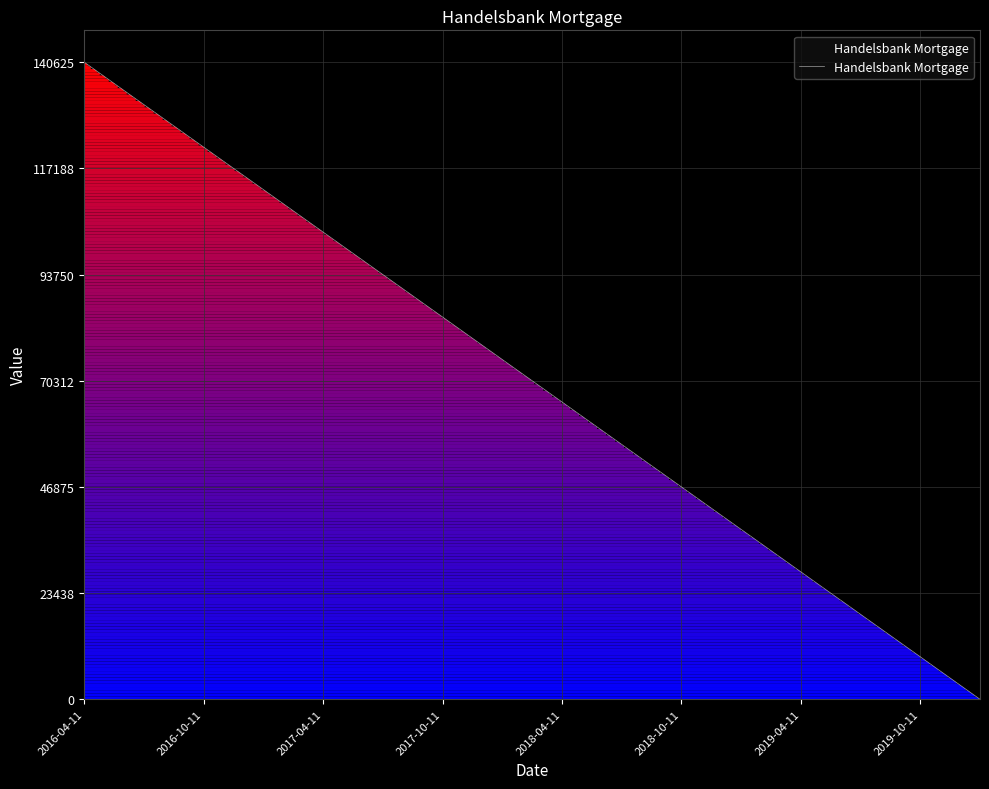

Reading left to right, list all the values displayed in this chart.

140625	131250	121875	112500	103125	93750	84375	75000	65625	56250	46875	37500	28125	18750	9375	0